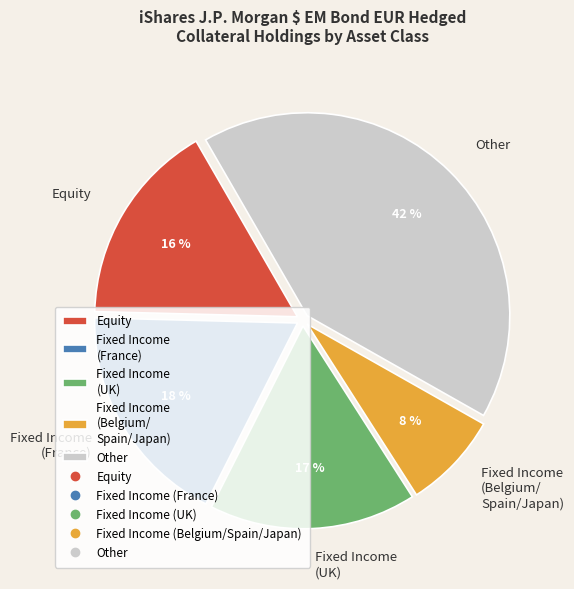

What percentage is the Equity slice, to the nearest percent?

16%